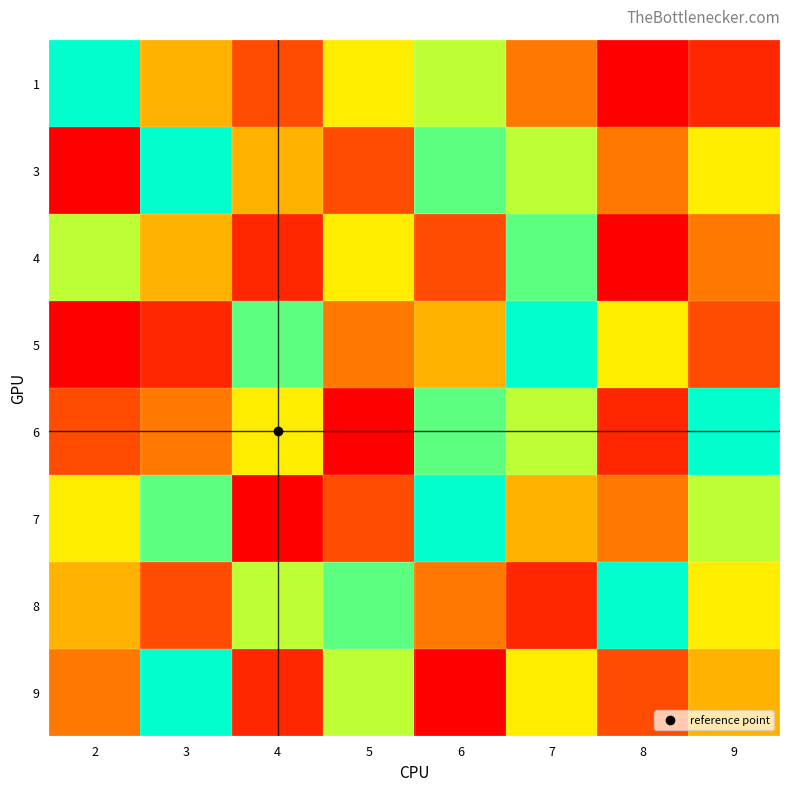

Reading left to right, what are all the values shown in this chart?

1: 2=9	3=5	4=3	5=6	6=7	7=4	8=1	9=2
3: 2=1	3=9	4=5	5=3	6=8	7=7	8=4	9=6
4: 2=7	3=5	4=2	5=6	6=3	7=8	8=1	9=4
5: 2=1	3=2	4=8	5=4	6=5	7=9	8=6	9=3
6: 2=3	3=4	4=6	5=1	6=8	7=7	8=2	9=9
7: 2=6	3=8	4=1	5=3	6=9	7=5	8=4	9=7
8: 2=5	3=3	4=7	5=8	6=4	7=2	8=9	9=6
9: 2=4	3=9	4=2	5=7	6=1	7=6	8=3	9=5